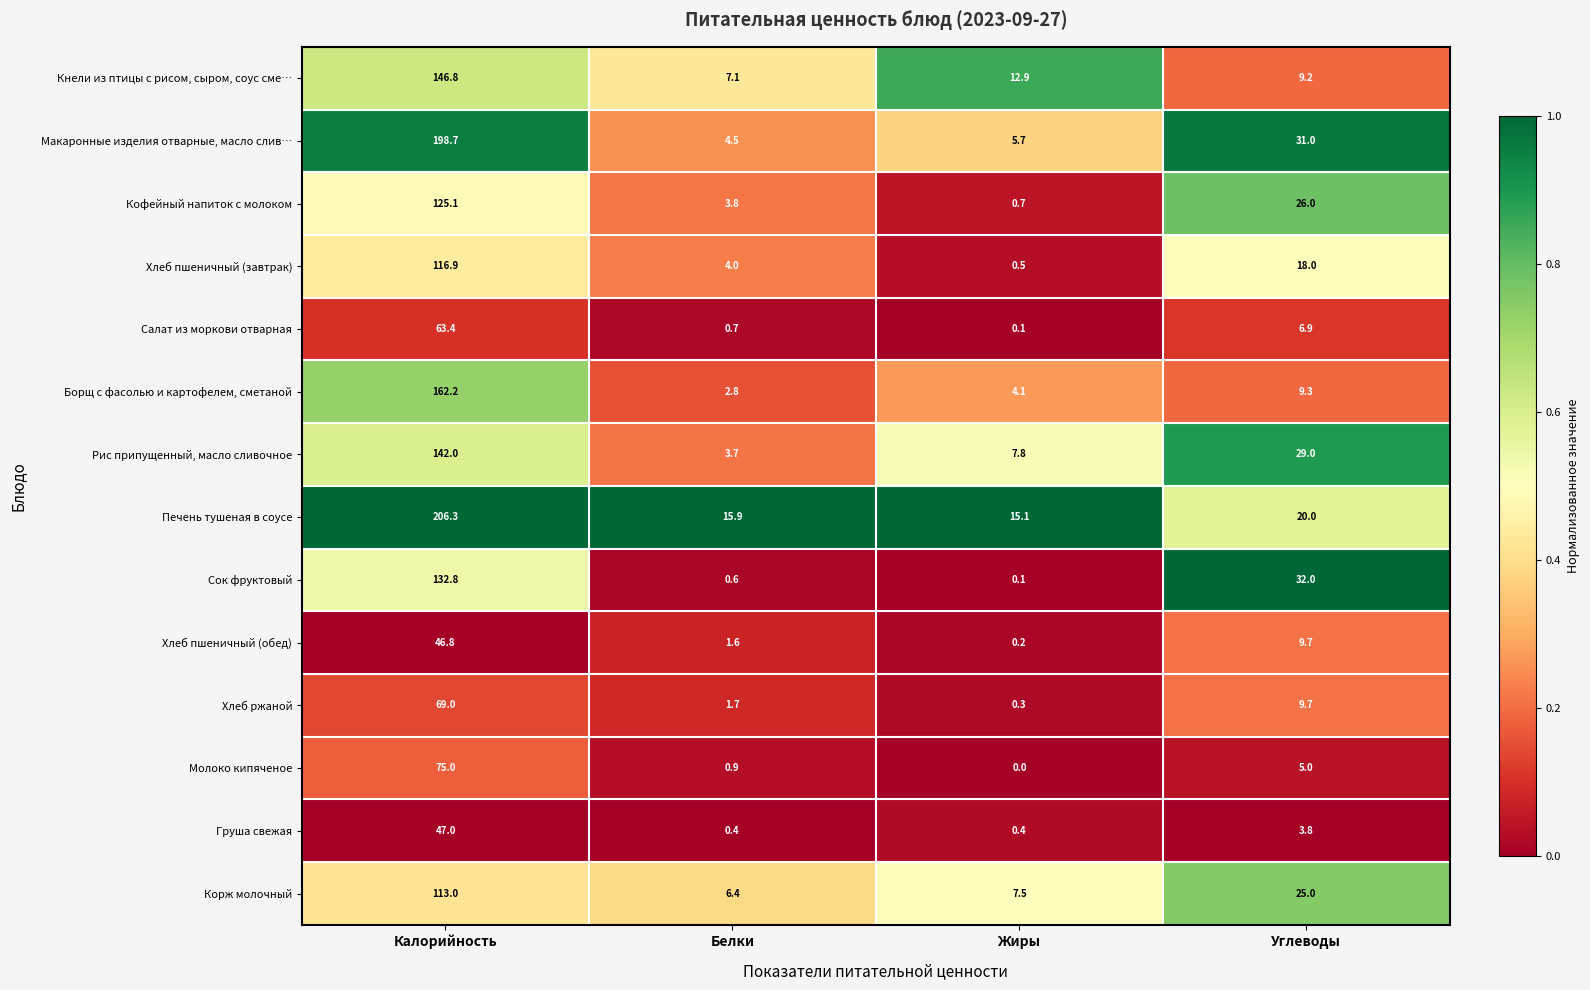

Which series has the largest total across all categories?

Печень тушеная в соусе